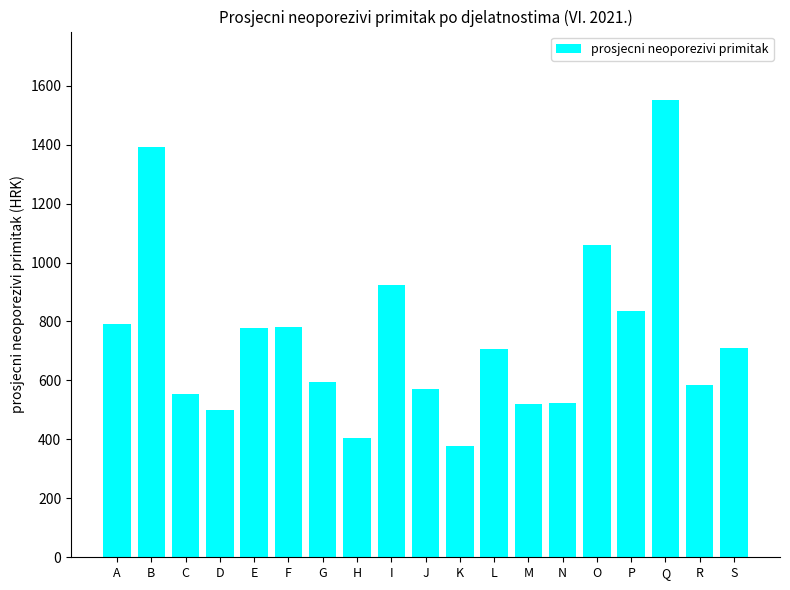

What is the sum of all values?

14157